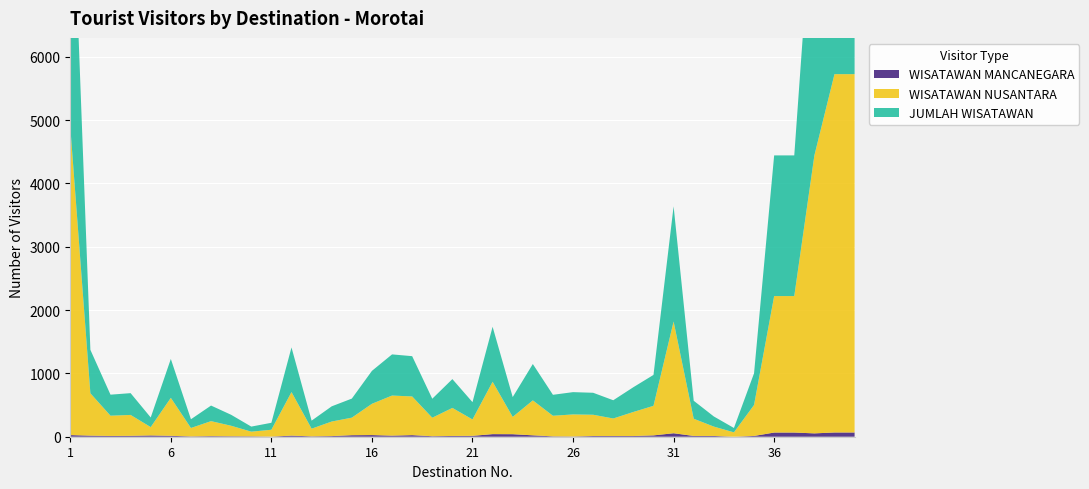

Reading left to right, extract all data points from this chart.

WISATAWAN NUSANTARA: 4867	669	320	330	132	600	133	237	166	74	108	688	121	230	277	494	633	611	292	443	259	827	273	552	325	348	336	277	380	467	1764	272	148	69	489	2155	2155	4388	5658	5658
WISATAWAN MANCANEGARA: 26	17	12	14	20	14	5	9	7	6	2	17	6	10	24	26	17	25	8	12	14	41	40	22	6	4	11	11	11	21	55	12	12	0	12	66	66	53	67	67
JUMLAH WISATAWAN: 4893	686	332	344	152	614	138	246	173	80	110	705	127	240	301	520	650	636	300	455	273	868	313	574	331	352	347	288	391	488	1819	284	160	69	501	2221	2221	4441	5725	5725